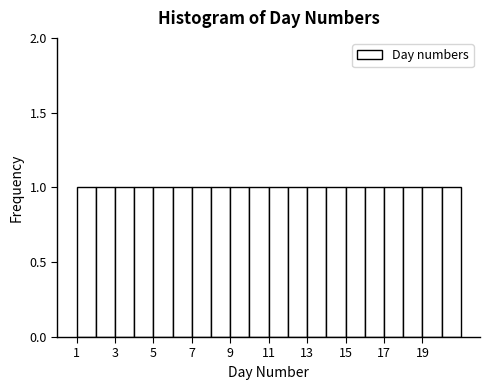

Reading left to right, transcribe this chart: for each bar, give the range it covers on the x-axis and its height. The values are not printed on the chart, so give them approximately, as read against the axis.

1 to 2: 1
2 to 3: 1
3 to 4: 1
4 to 5: 1
5 to 6: 1
6 to 7: 1
7 to 8: 1
8 to 9: 1
9 to 10: 1
10 to 11: 1
11 to 12: 1
12 to 13: 1
13 to 14: 1
14 to 15: 1
15 to 16: 1
16 to 17: 1
17 to 18: 1
18 to 19: 1
19 to 20: 1
20 to 21: 1